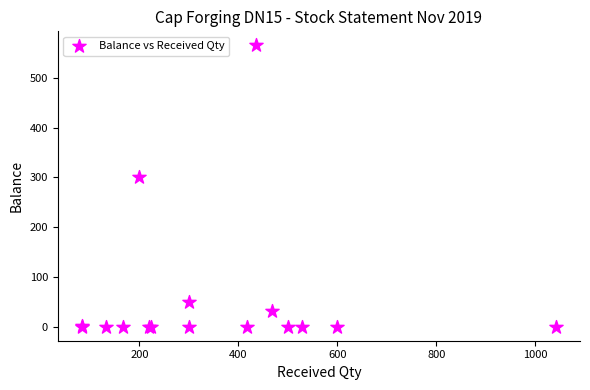

What Y value in the scatter plot is closest to 282?

300